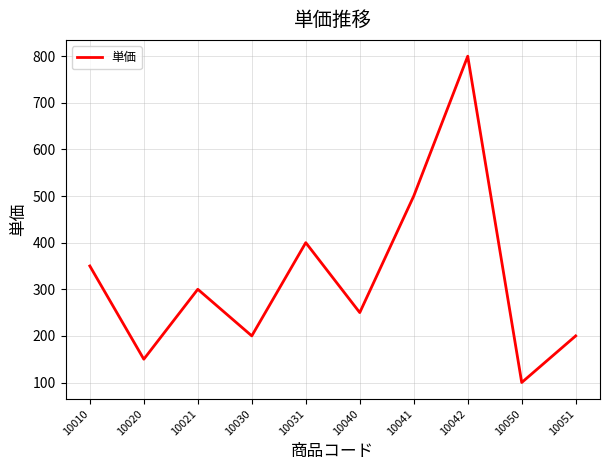

What value does the data have at 10042, to the nearest 10?

800